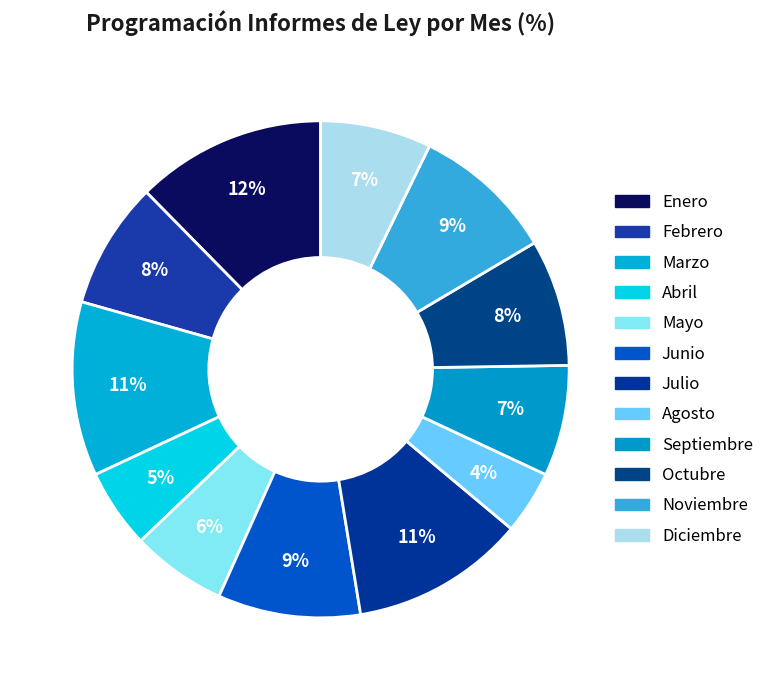

Does Abril represent more than half of the total?

No